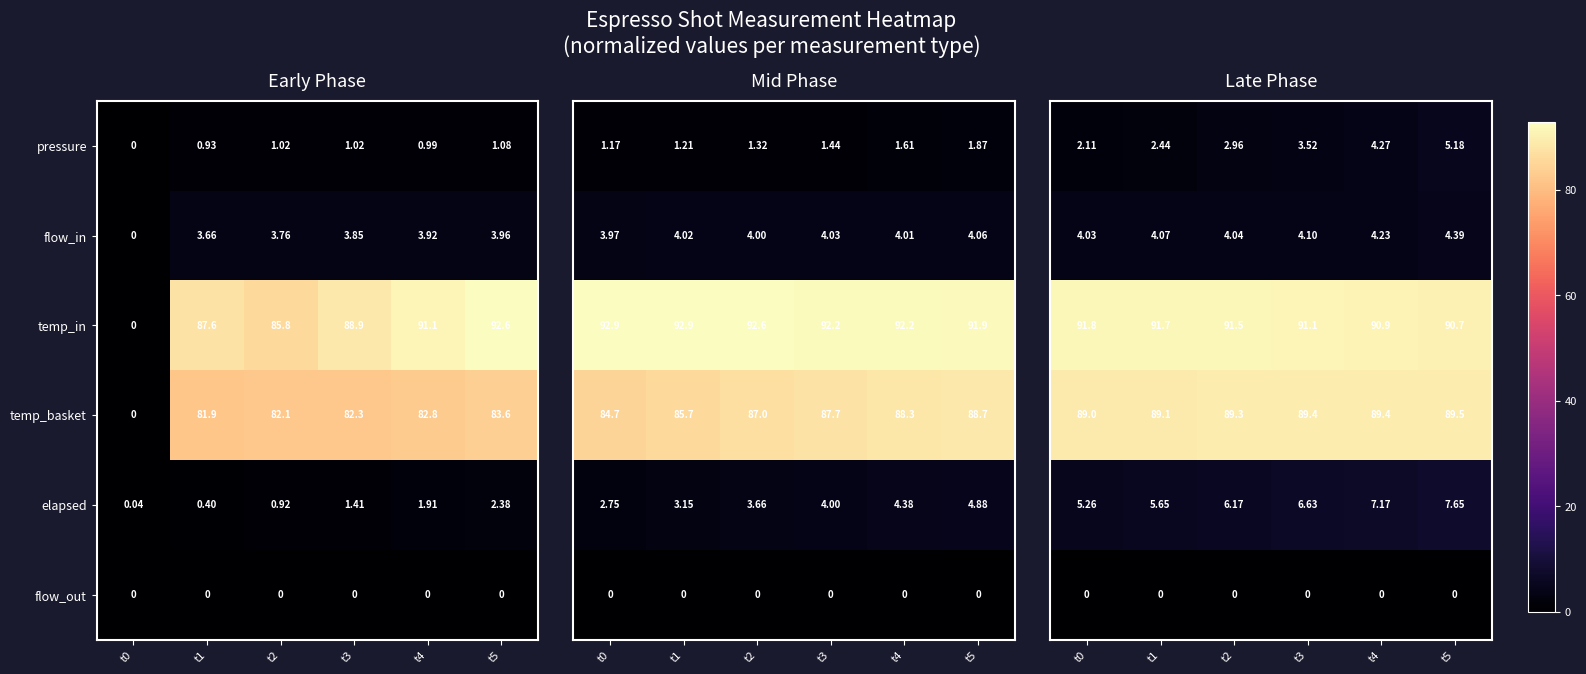

How many values in the elapsed series are below 1?

3